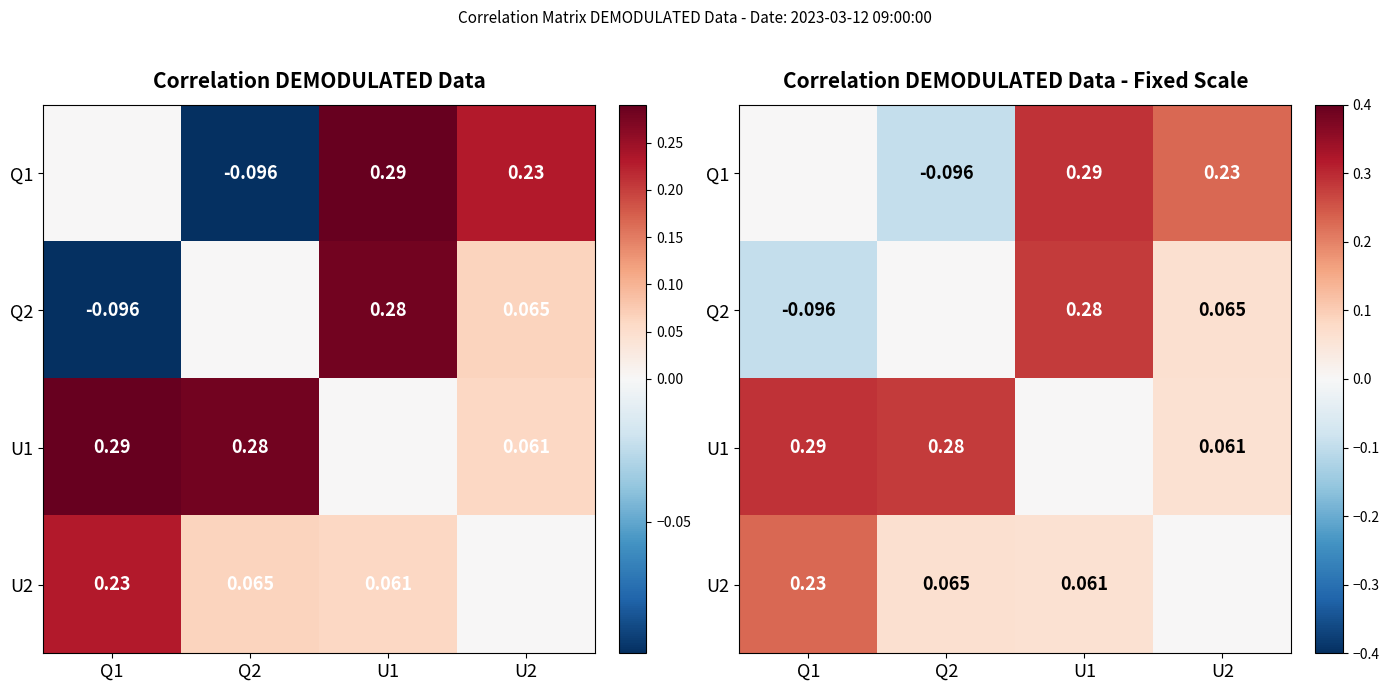

Read the Q2 value at Q1.

-0.1